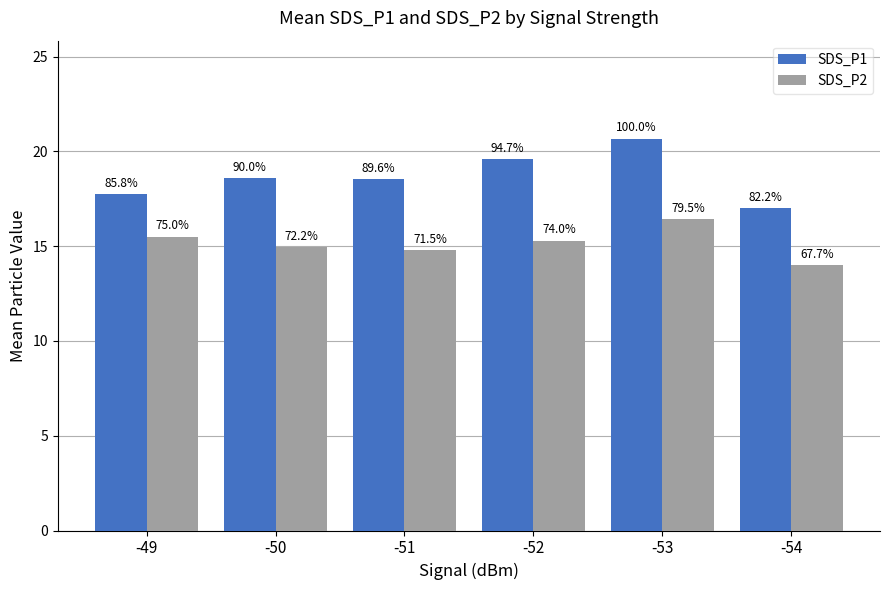

What are all the series names shown in the legend?

SDS_P1, SDS_P2